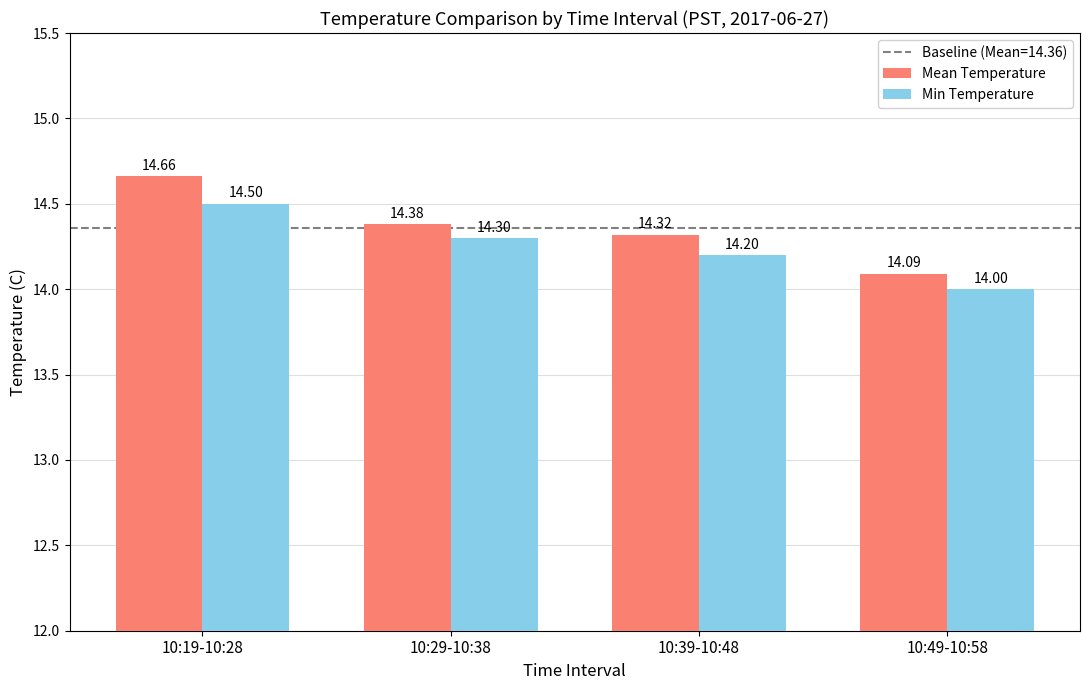

Does the chart contain any negative values?

No